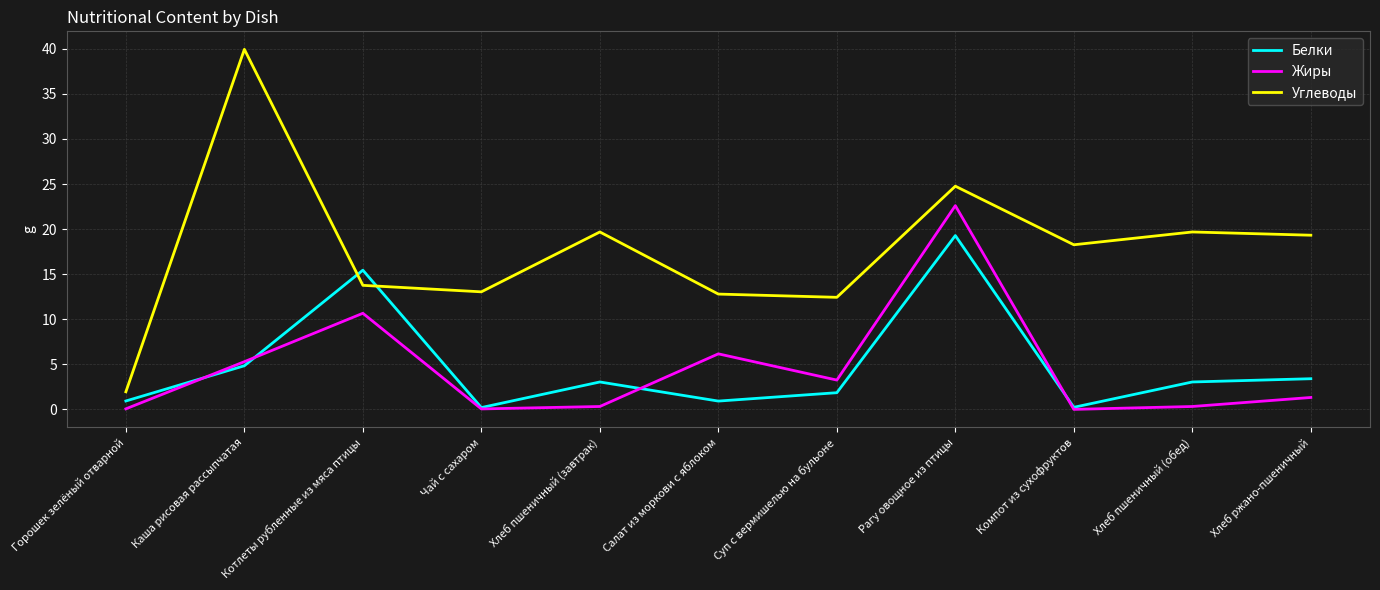

What position from the right is Хлеб ржано-пшеничный?

1